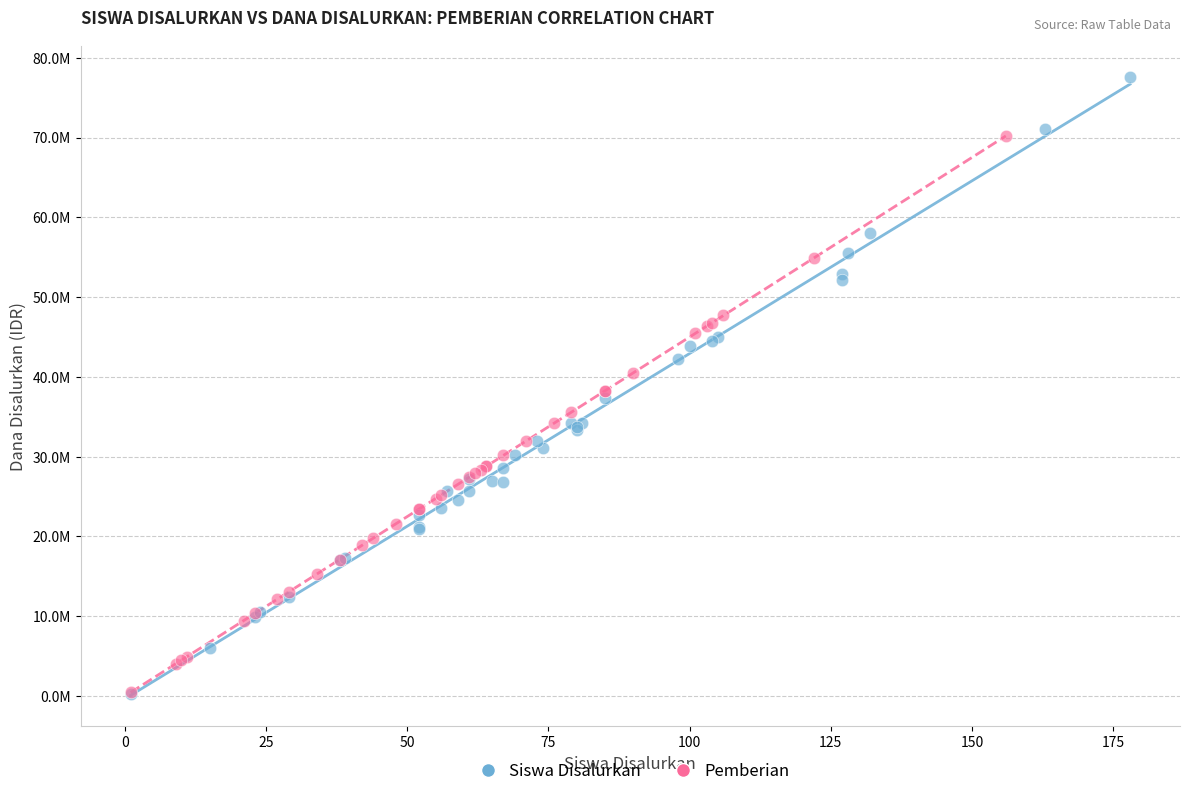

Which series reaches the maximum Y coordinate?

Siswa Disalurkan